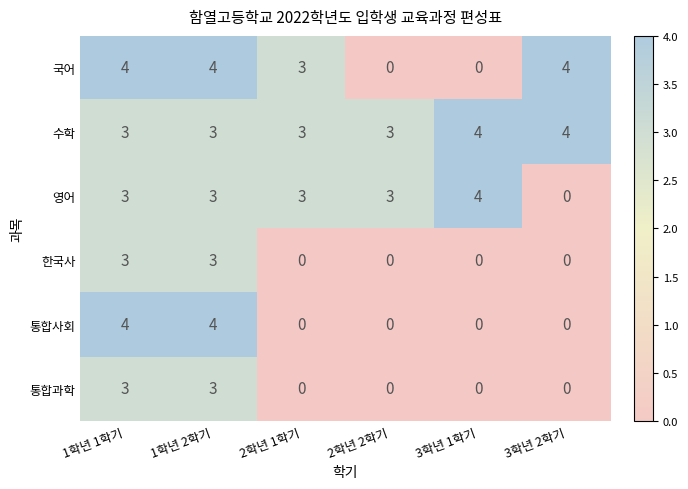

Which series has the largest total across all categories?

수학